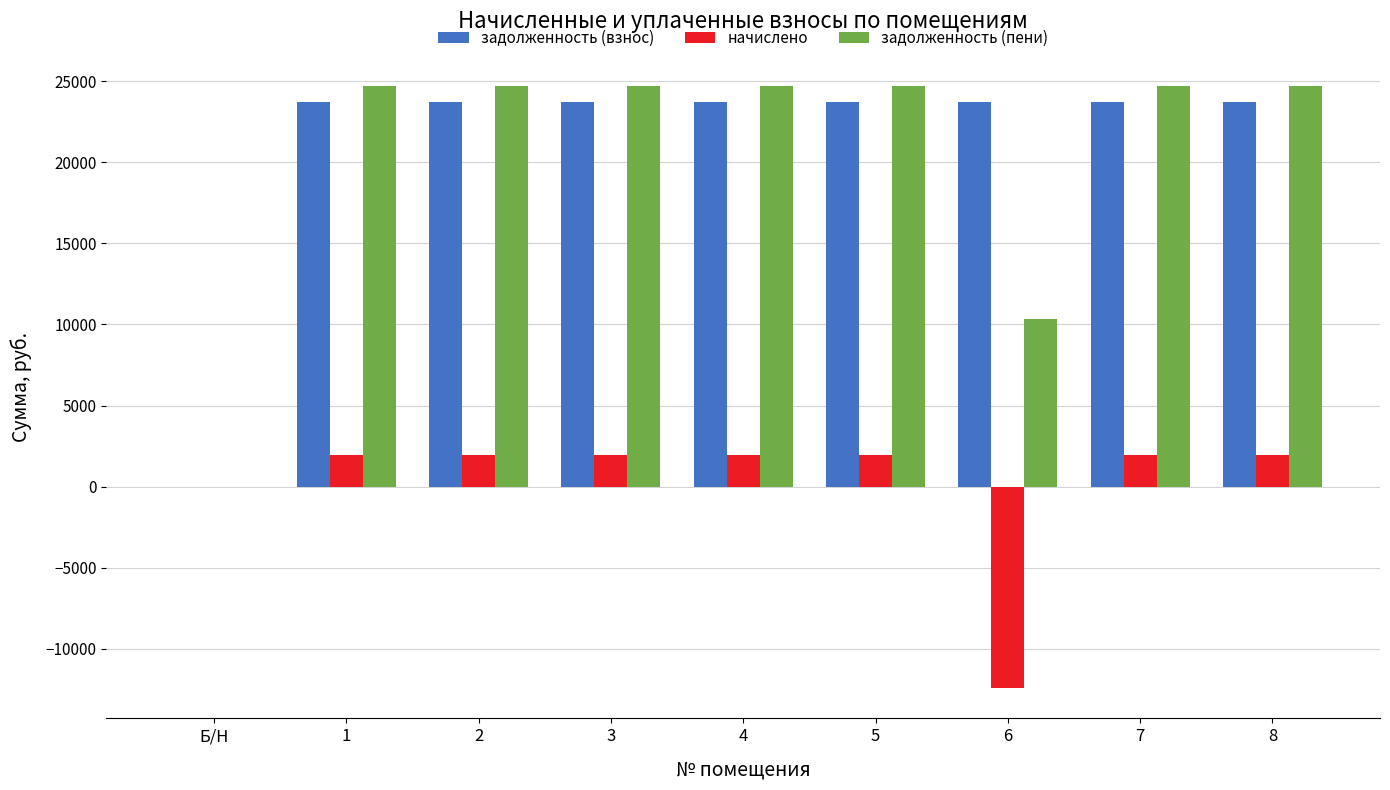

The value of задолженность (пени) at 5 is 24714.0. True or false?

True